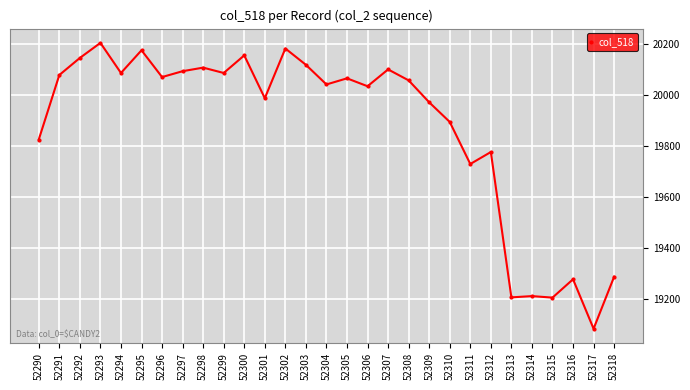

How many lines are shown in the chart?

1